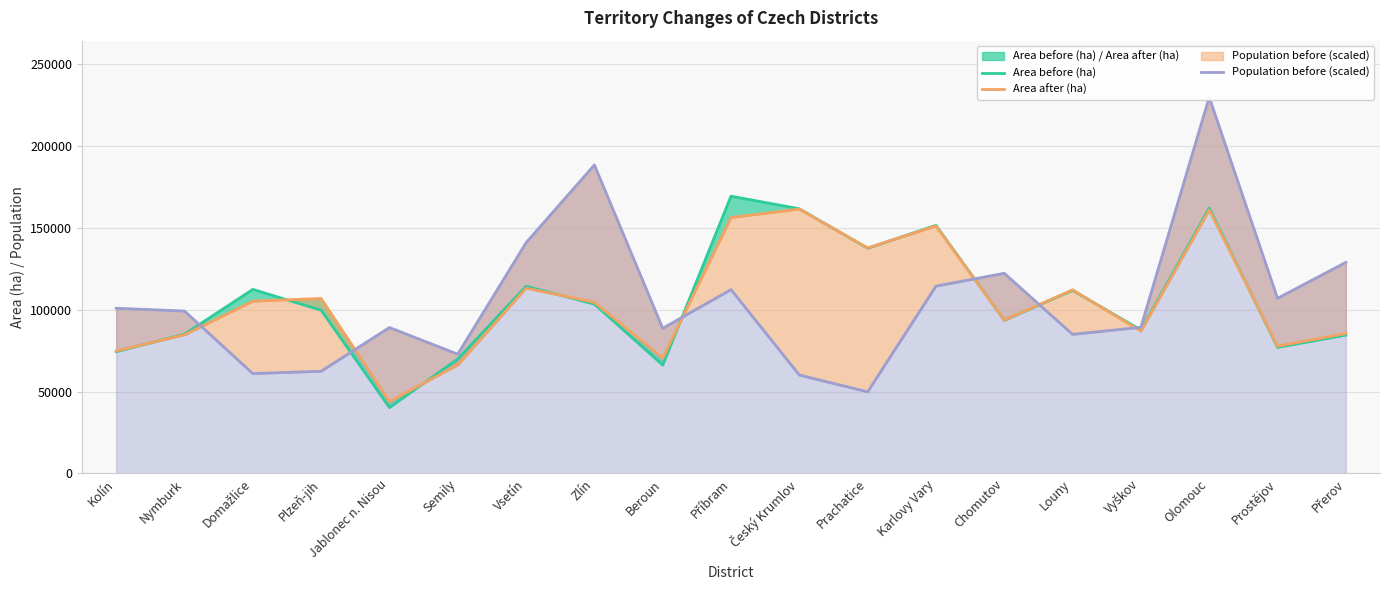

True or false: Area after (ha) has a value of 106823.6 at Plzeň-jih.

True